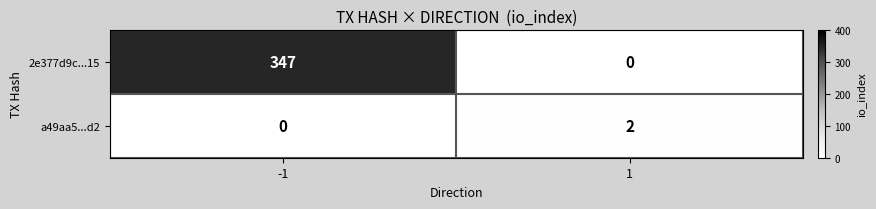

How many positive values does the 2e377d9c...15 series have?

1